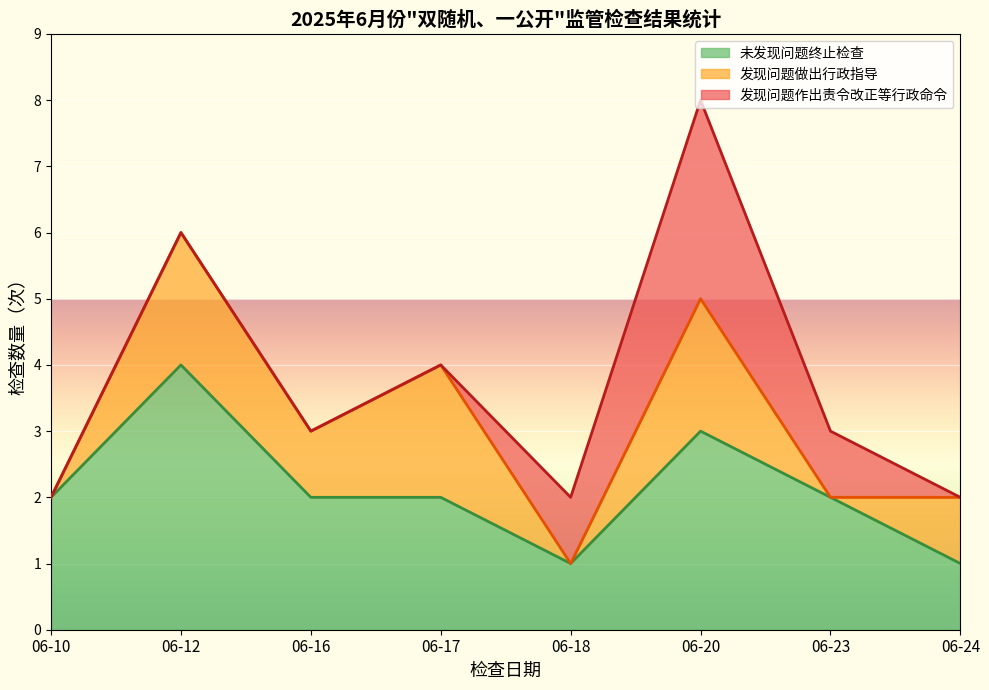

List the series in order of their overall mean, lowest first.

发现问题作出责令改正等行政命令, 发现问题做出行政指导, 未发现问题终止检查